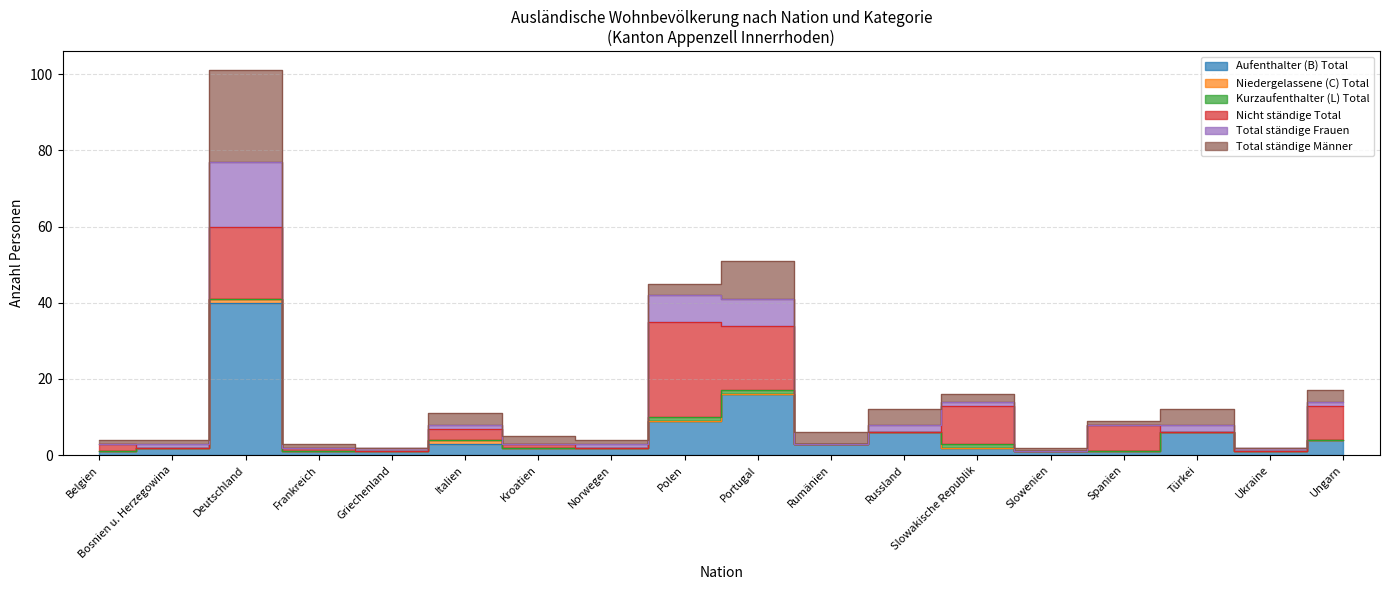

At which category does Total ständige Männer reach its first local valley?

Rumänien